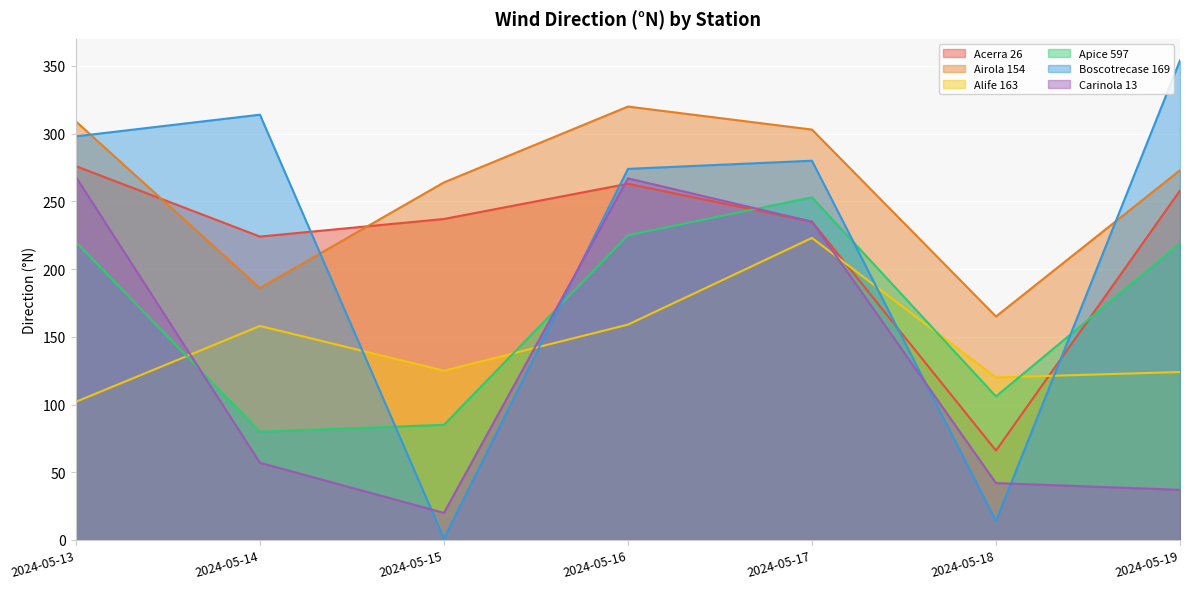

In Boscotrecase 169, how many points are higher than both neighbors (excluding endpoints)?

2